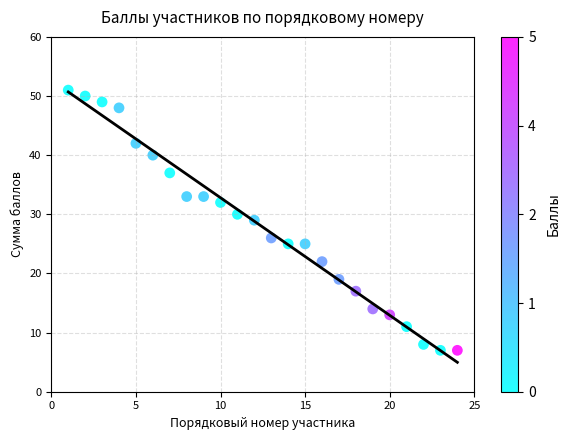

What is the range of X values (max minus min)?

23